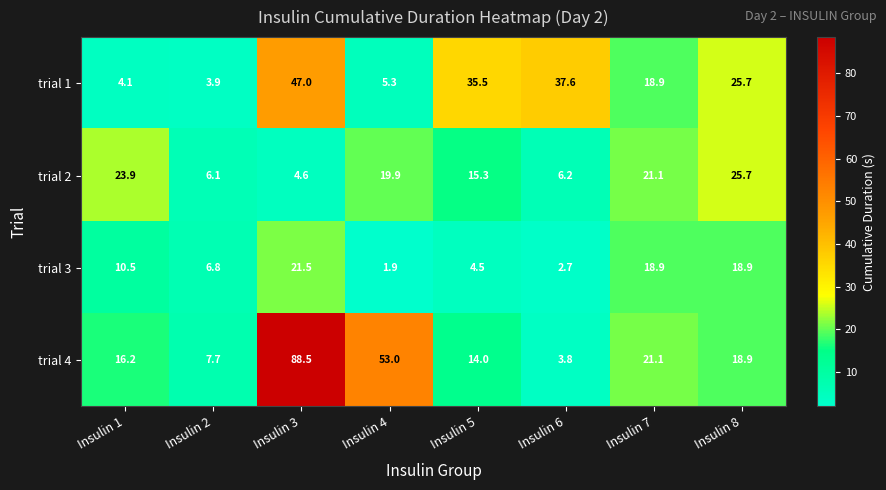

What is the sum of the trial 4 values at Insulin 8 and Insulin 2?

26.6